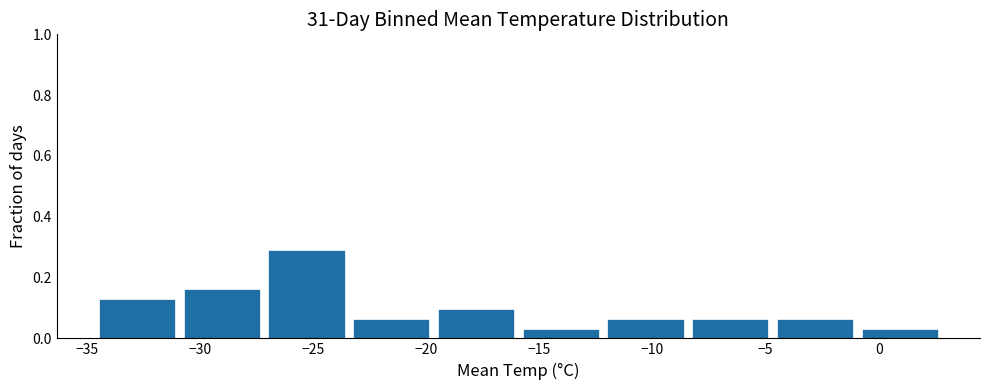

Reading left to right, transcribe this chart: for each bar, give the range it covers on the x-axis and its height. Neither the bar edges nor the heights are printed on the chart, so give them approximately, as read against the axes.

-34.50 to -30.75: 0.12
-30.75 to -27.00: 0.16
-27.00 to -23.25: 0.30
-23.25 to -19.50: 0.06
-19.50 to -15.75: 0.10
-15.75 to -12.00: 0.04
-12.00 to -8.25: 0.06
-8.25 to -4.50: 0.06
-4.50 to -0.75: 0.06
-0.75 to 3.00: 0.04